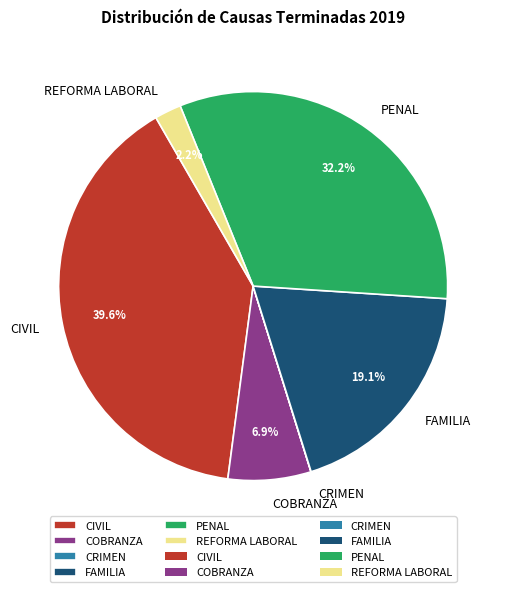

Is it true that REFORMA LABORAL is 2% of the pie?

True